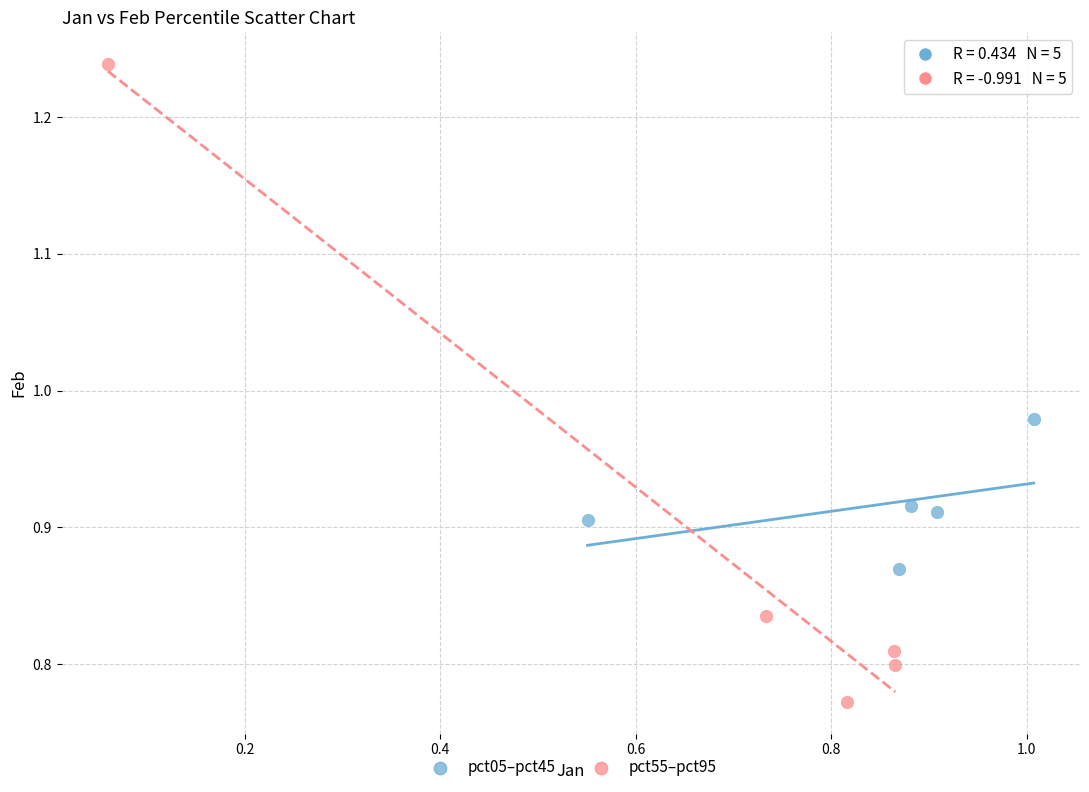

Which series reaches the maximum Y coordinate?

pct55–pct95